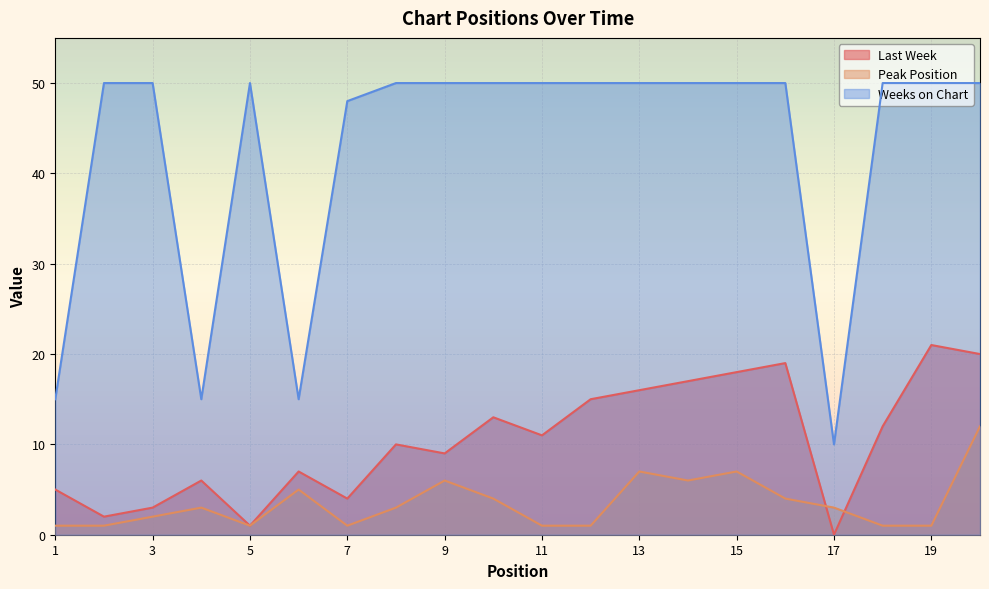

At which category is the sum across all series the highest?

20